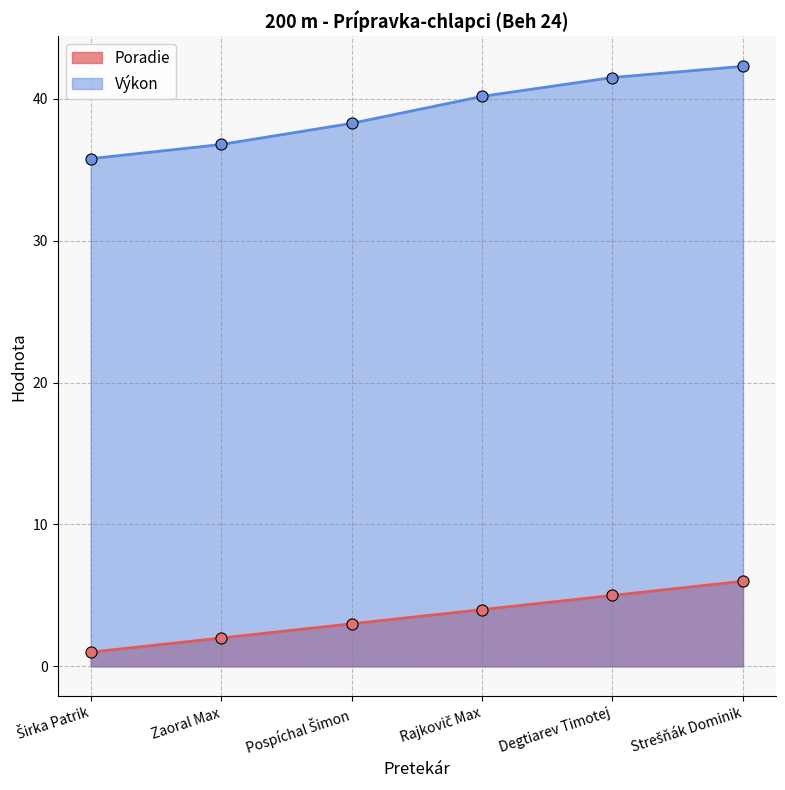

True or false: Poradie has a value of 5.0 at Degtiarev Timotej.

True